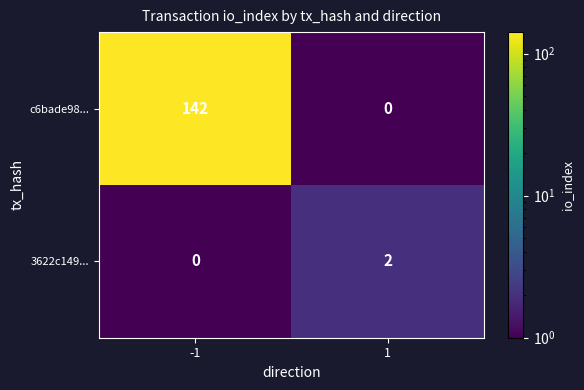

At how many categories does at least one series exceed 55?

1